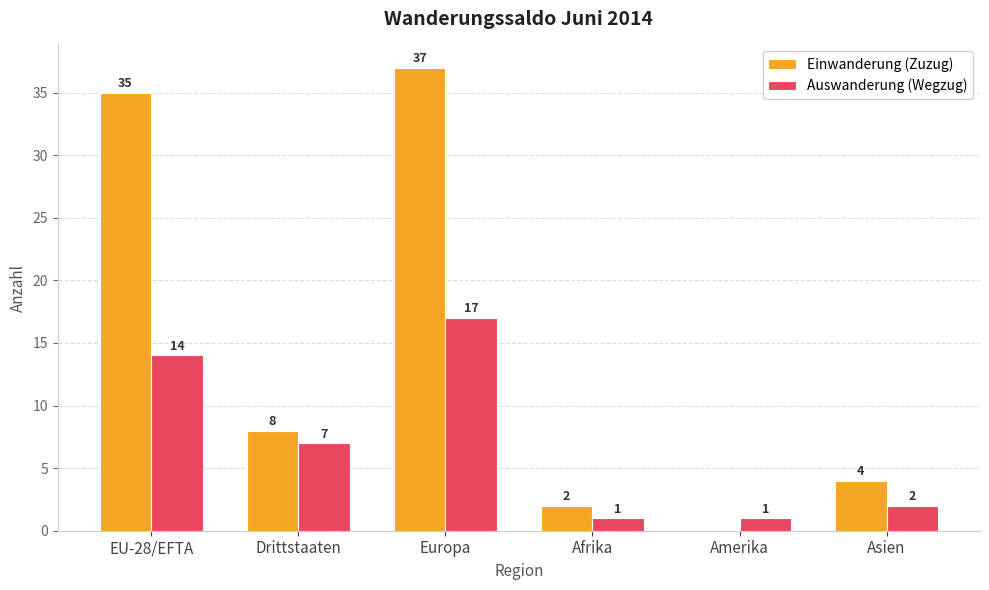

Reading right to left, transcribe all the data shown in this chart.

Einwanderung (Zuzug): 4	0	2	37	8	35
Auswanderung (Wegzug): 2	1	1	17	7	14